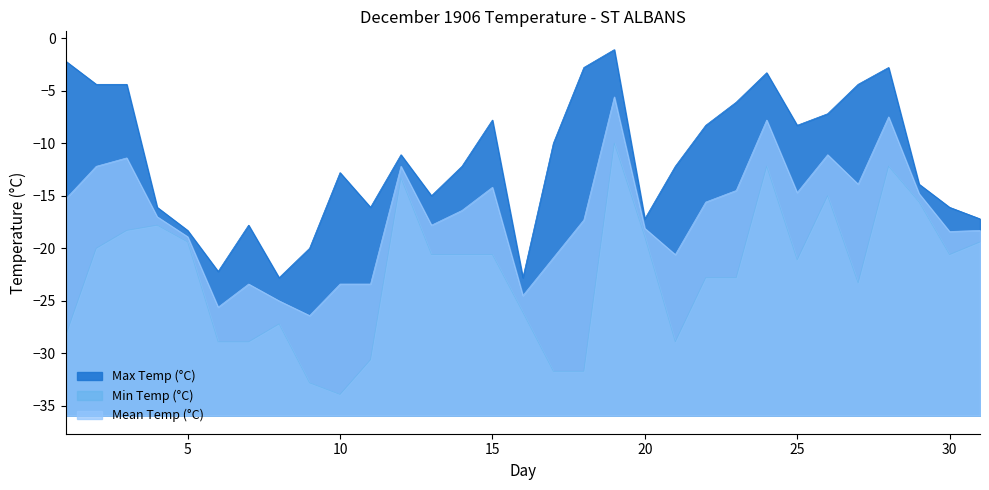

Which series has the largest range (max minus min)?

Min Temp (°C)